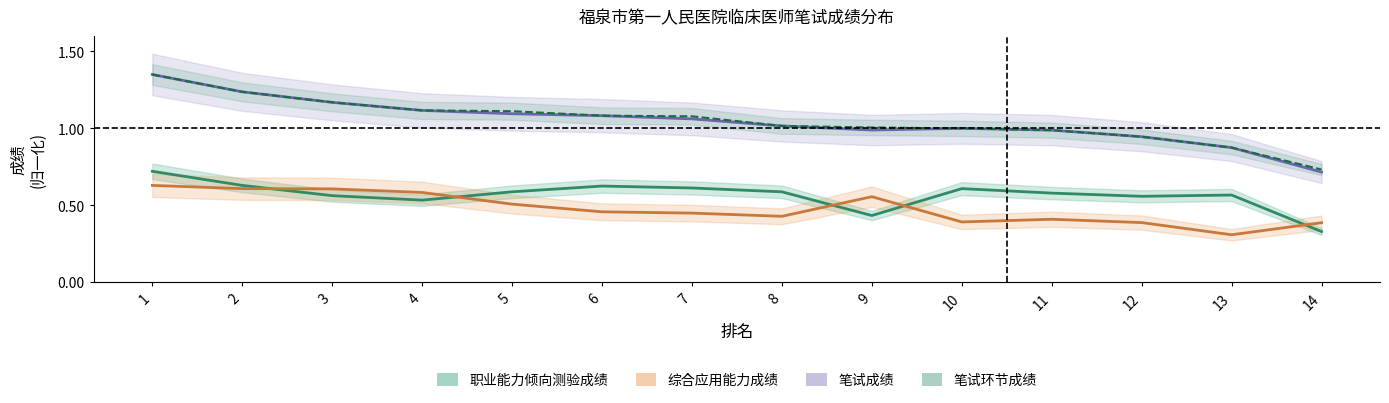

What is the difference between the second highest and minimum values in the 笔试环节成绩 series?

0.5